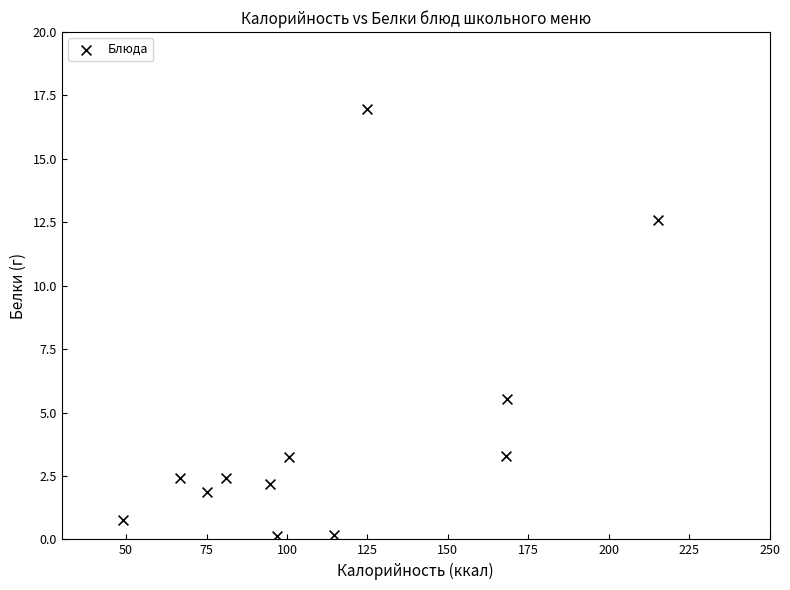

What Y value in the scatter plot is closest to 8?

5.5